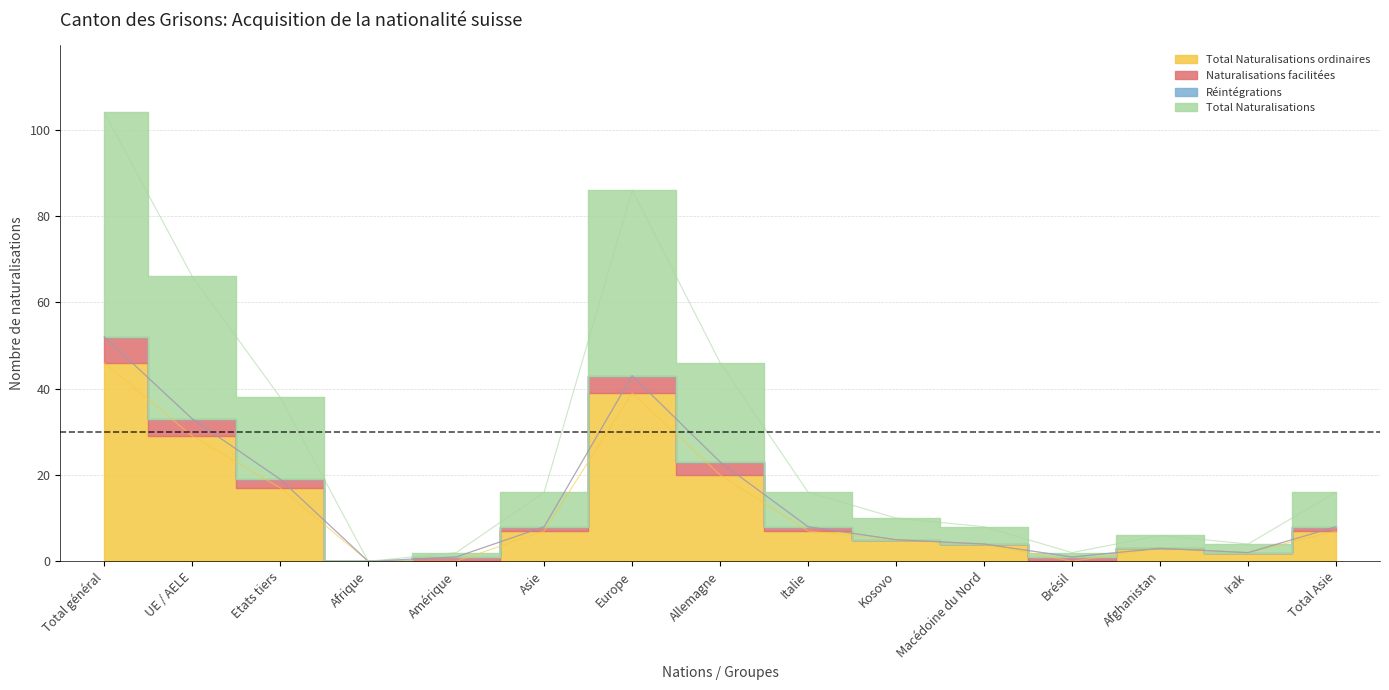

How many lines are shown in the chart?

2